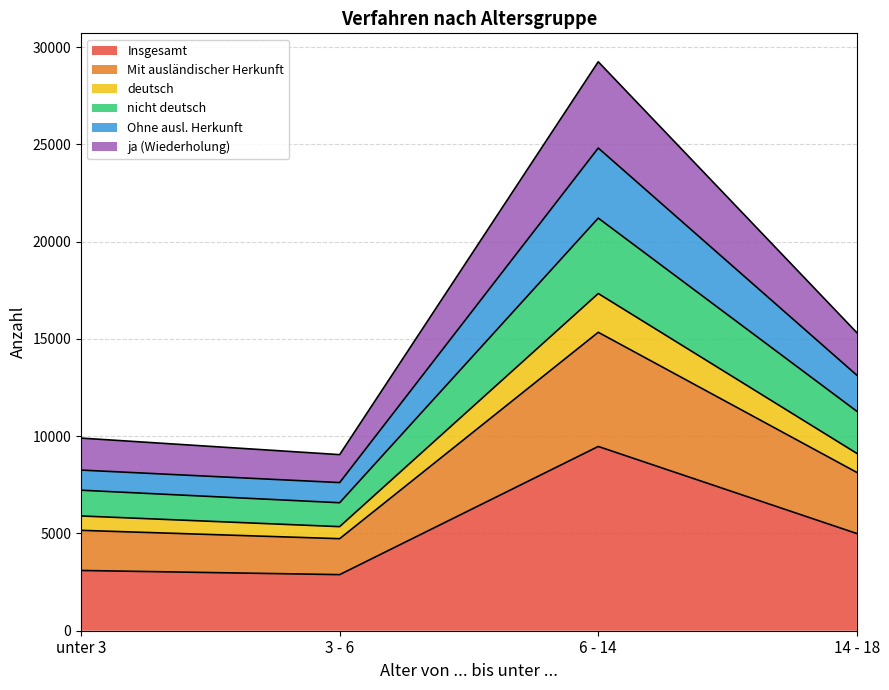

Which has a higher value, 3 - 6 or unter 3?

unter 3